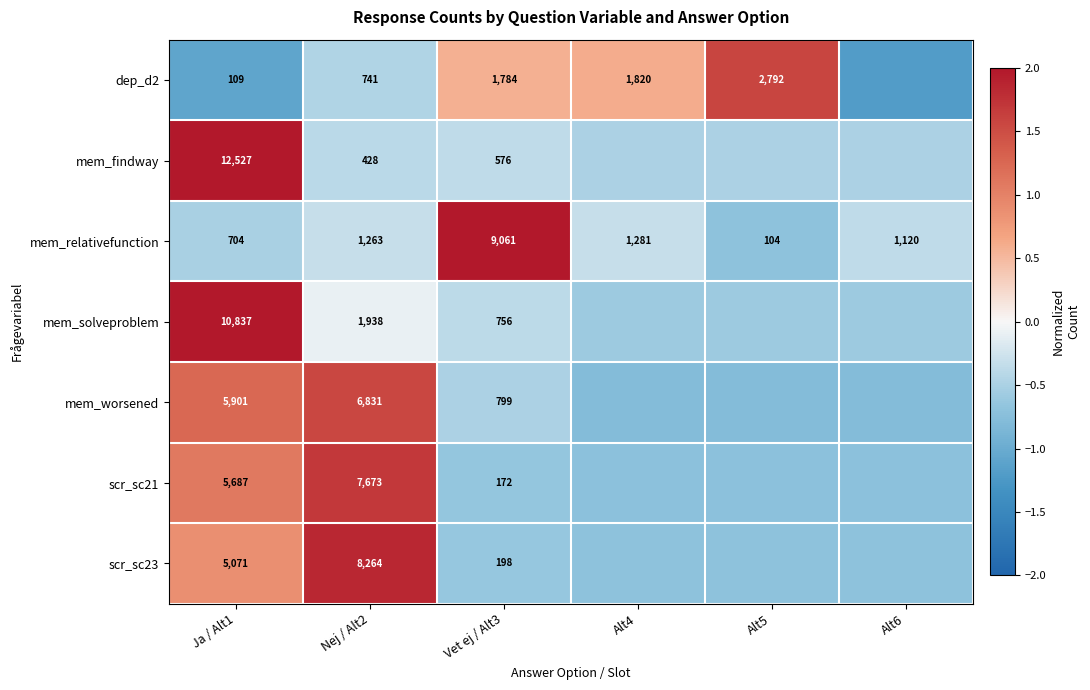

How many values in the mem_solveproblem series are below 0?

5